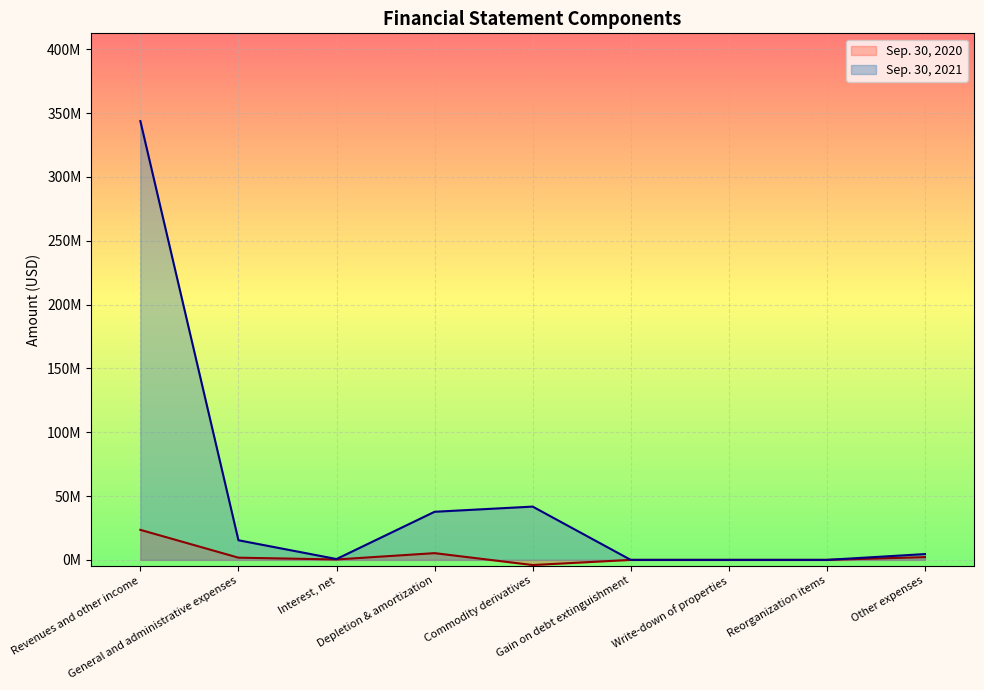

What are all the series names shown in the legend?

Sep. 30, 2020, Sep. 30, 2021